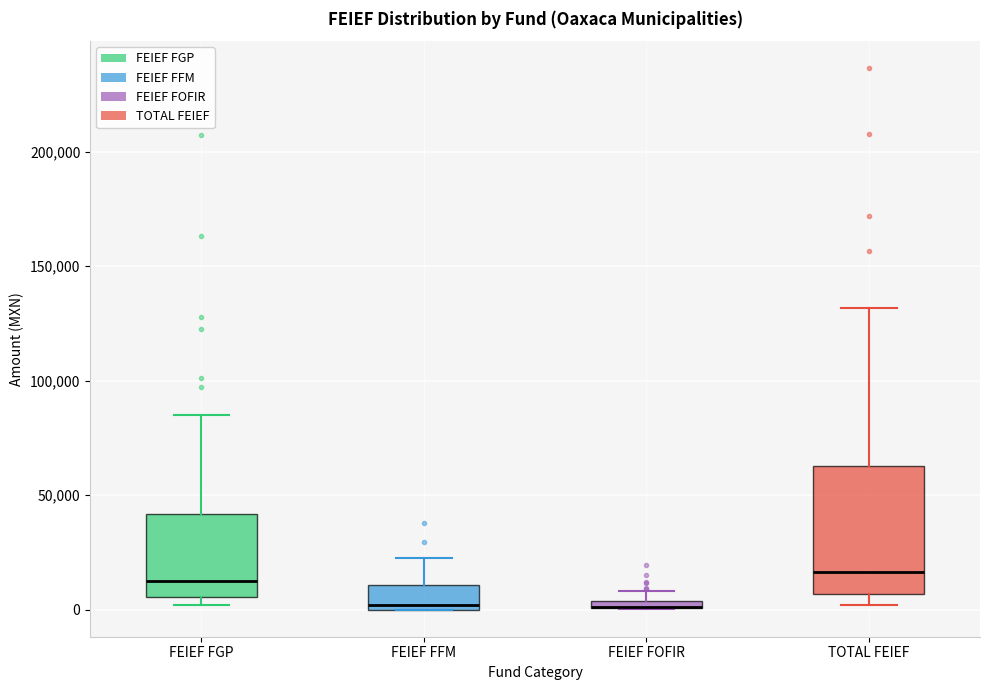

Where is the lower edge of the box for TOTAL FEIEF on the y-axis? The values are not printed on the chart, so give them approximately, as read against the axis.

5000